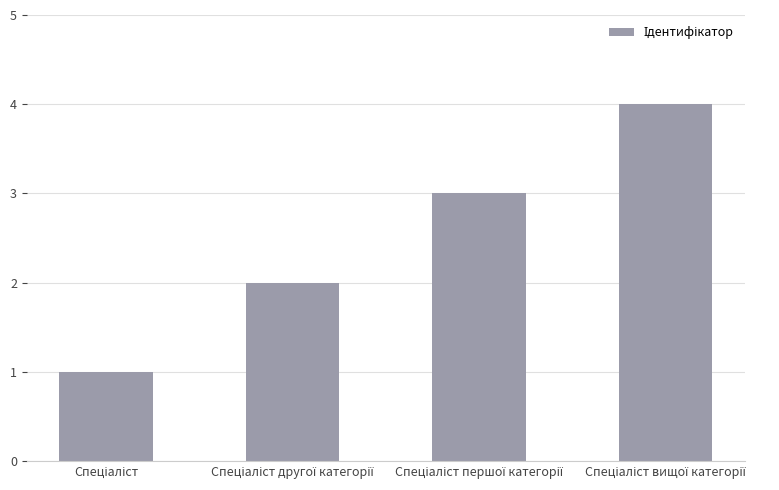

How many series are shown in this chart?

1